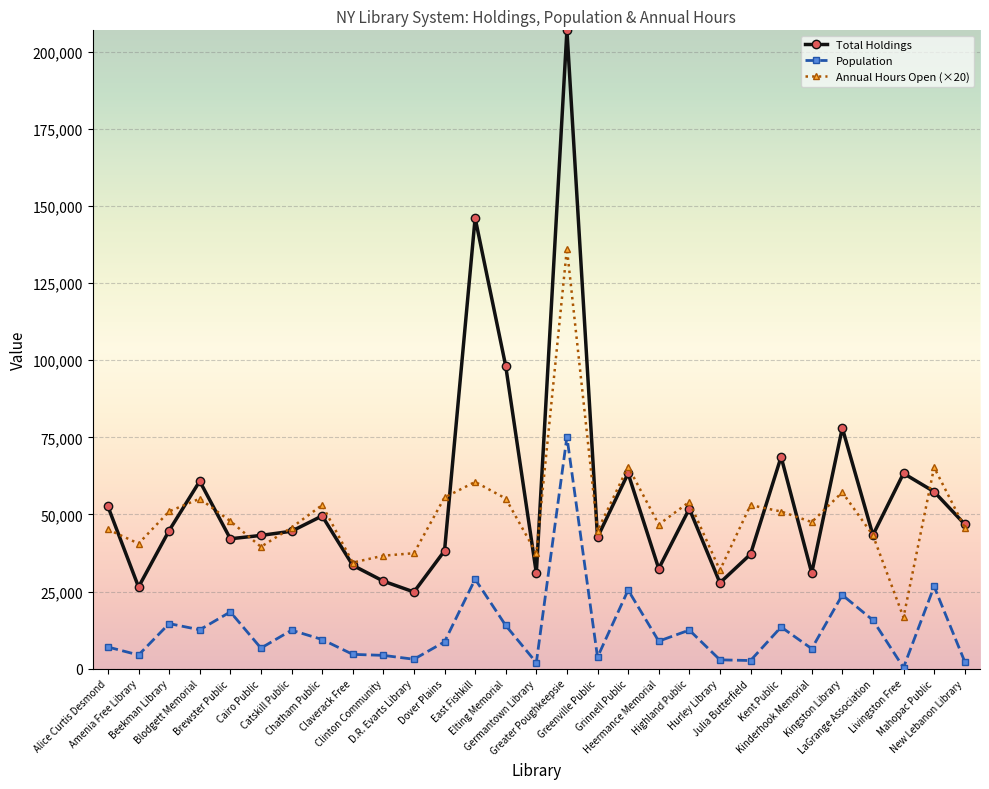

List the series in order of their peak value, highest first.

Total Holdings, Annual Hours Open (×20), Population